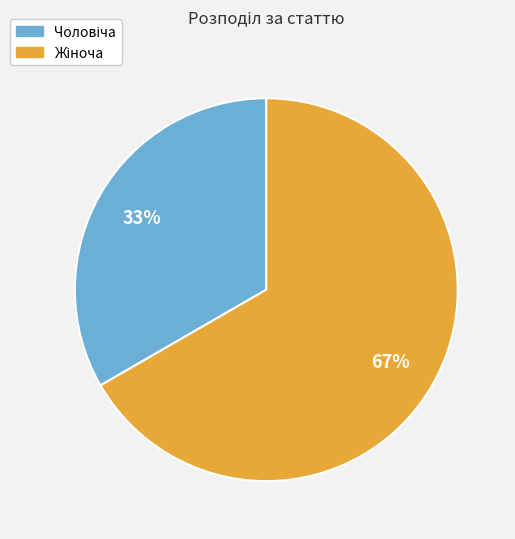

Is there a majority slice in this chart?

Yes